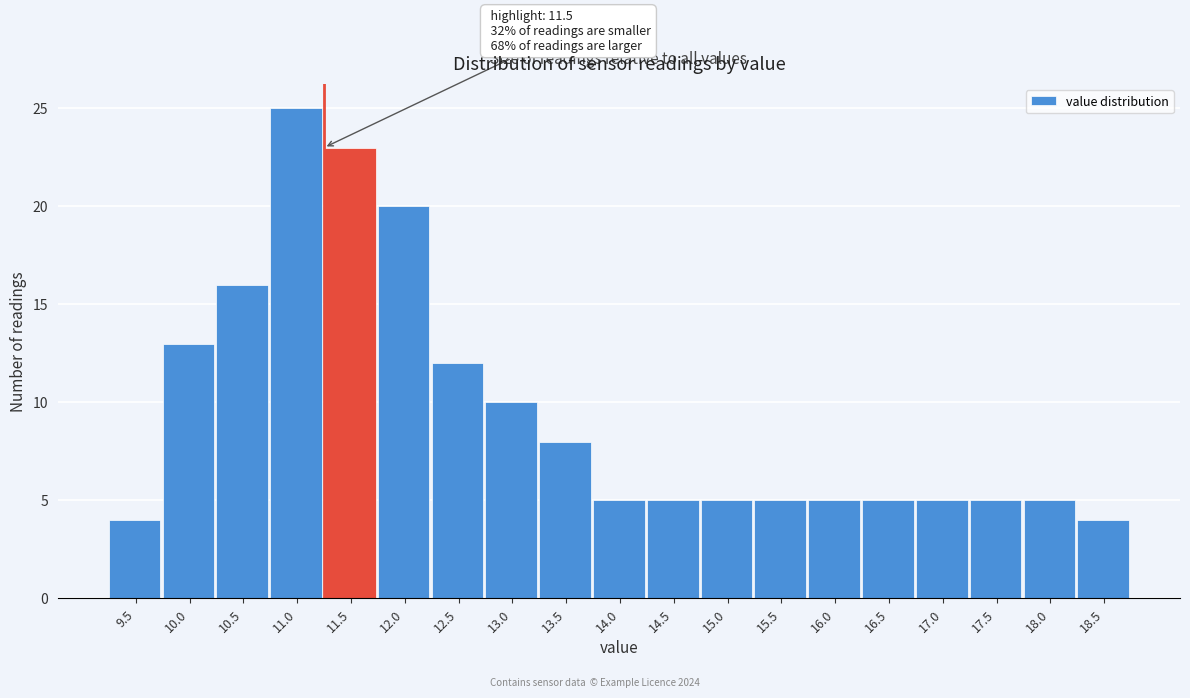

Reading left to right, extract all data points from this chart.

9.5=4	10.0=13	10.5=16	11.0=25	11.5=23	12.0=20	12.5=12	13.0=10	13.5=8	14.0=5	14.5=5	15.0=5	15.5=5	16.0=5	16.5=5	17.0=5	17.5=5	18.0=5	18.5=4